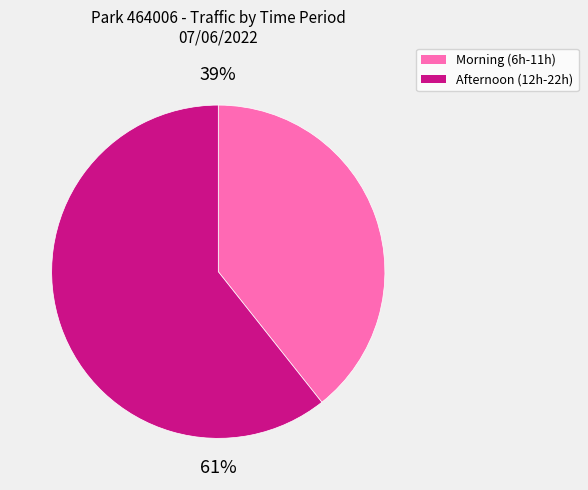

Does any single category account for the majority?

Yes